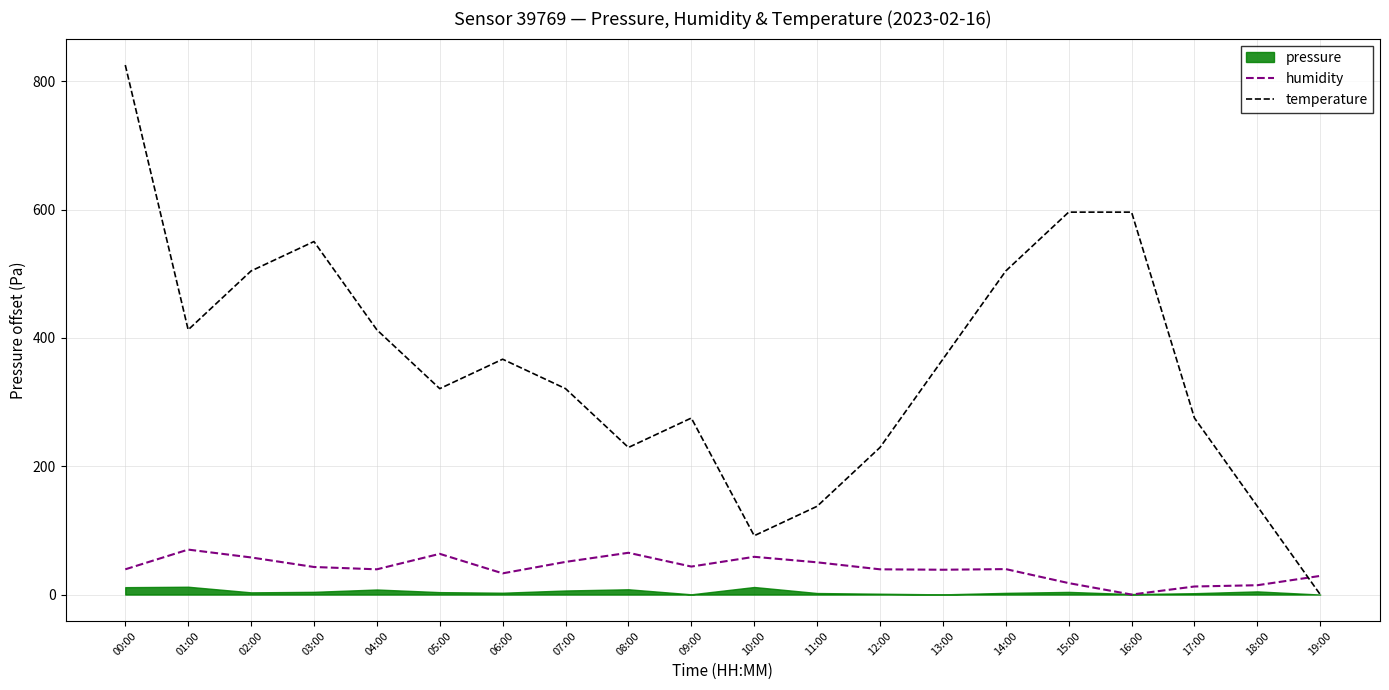

True or false: temperature has a value of 569.5 at 01:00.

False